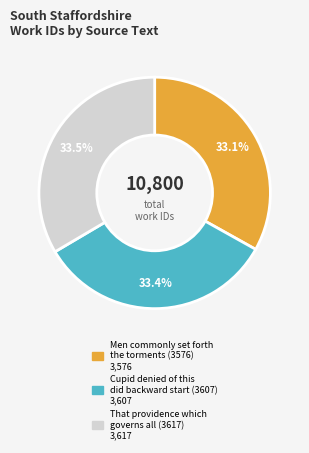

Approximately how many times larger is the value at That providence which governs all (3617) compared to Men commonly set forth the torments (3576)?

1.0